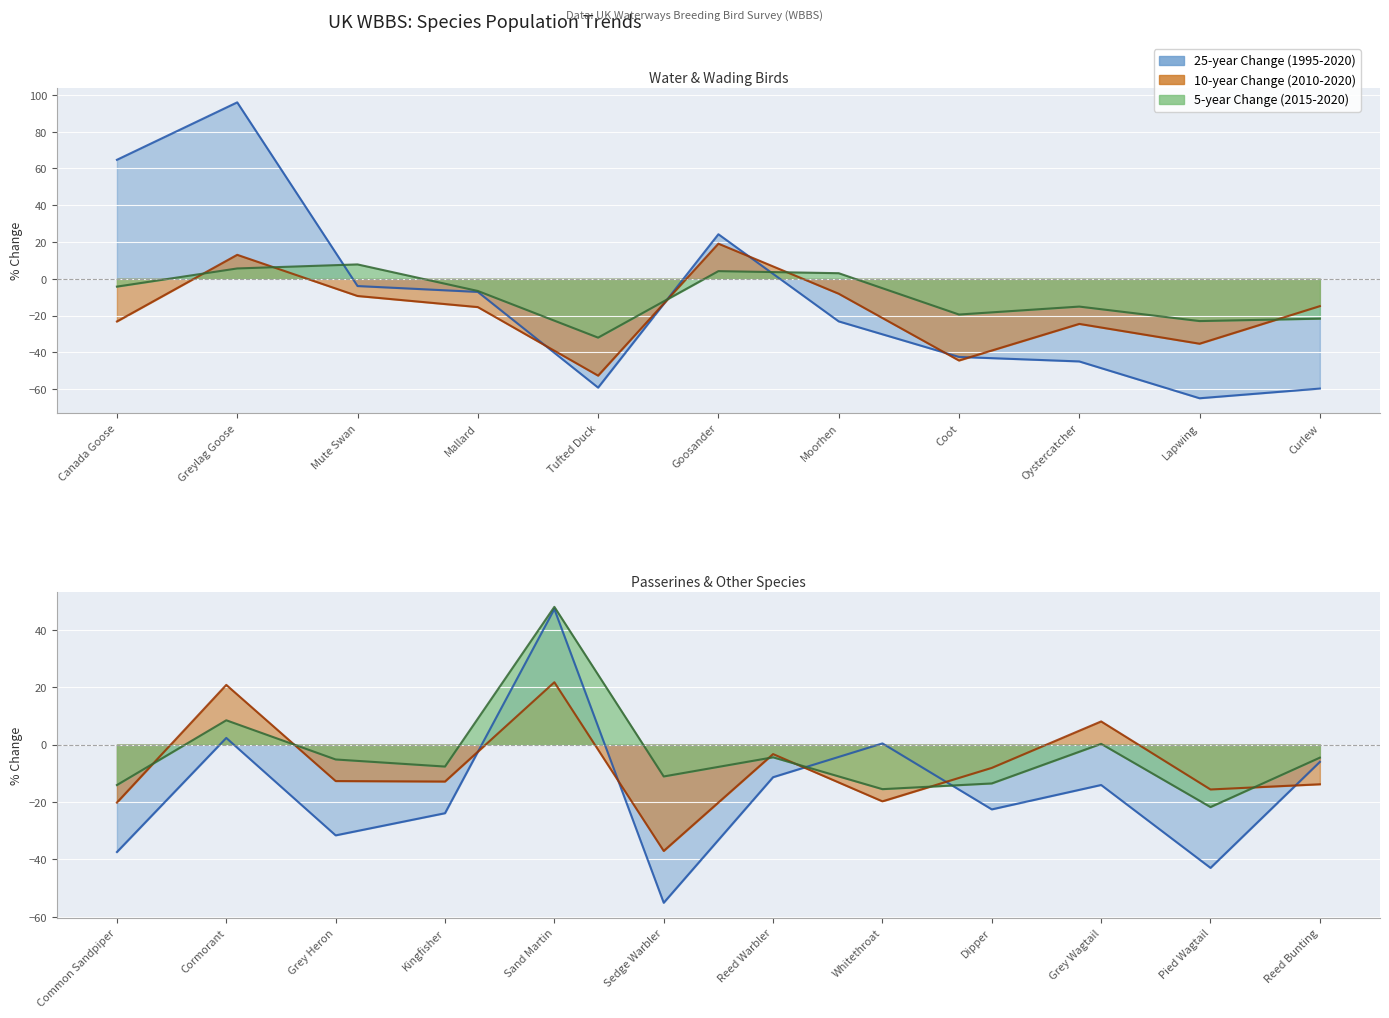

Reading left to right, transcribe all the data shown in this chart.

25-year Change: 64.7	96.0	-4.0	-7.1	-59.2	24.2	-23.2	-42.5	-45.0	-65.0	-59.7	-37.4	2.3	-31.6	-23.9	47.2	-55.1	-11.4	0.4	-22.6	-14.1	-43.0	-6.0
10-year Change: -23.2	13.0	-9.4	-15.4	-52.7	19.1	-8.1	-44.5	-24.5	-35.3	-14.9	-20.2	20.8	-12.7	-12.9	21.7	-37.1	-3.3	-19.8	-8.1	8.1	-15.6	-13.8
5-year Change: -4.3	5.6	7.8	-6.6	-32.0	4.2	3.0	-19.4	-15.1	-23.0	-21.7	-14.1	8.5	-5.2	-7.7	48.0	-11.1	-4.4	-15.5	-13.5	0.2	-21.8	-4.6